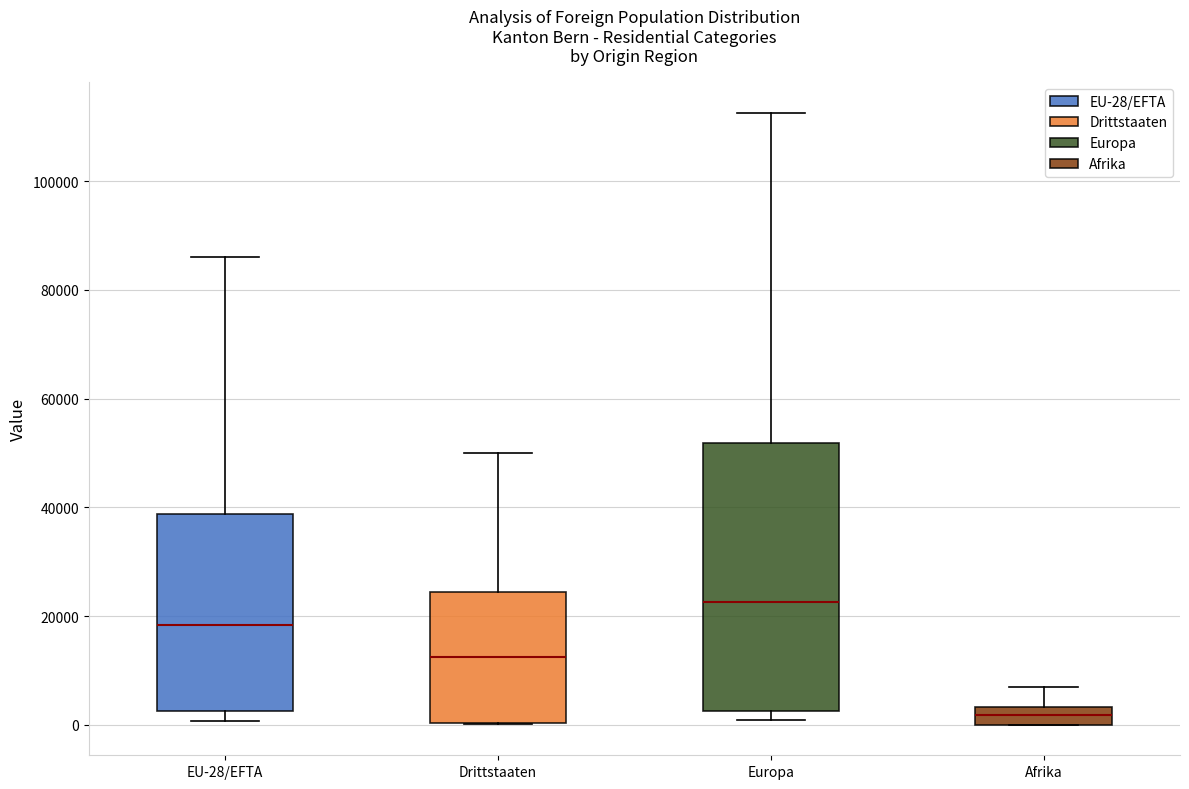

Which box is the tallest, from its lower edge to its upper edge?

Europa